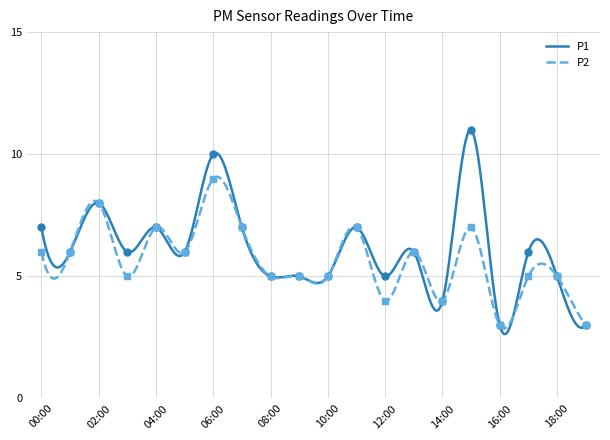

What is the maximum value for P1?

11.0